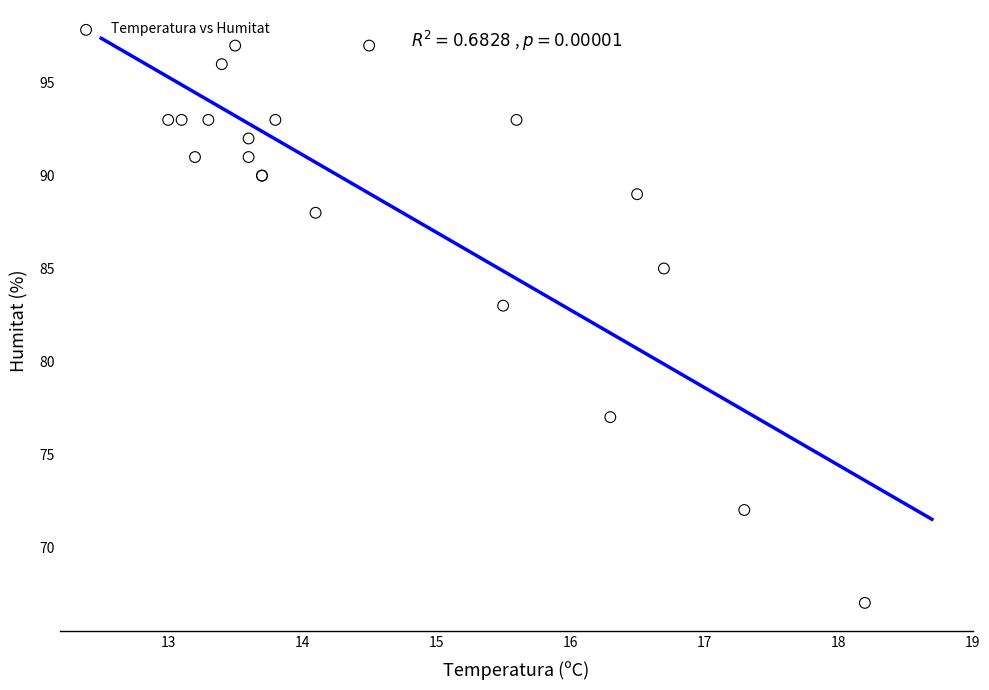

What Y value in the scatter plot is closest to 82?

83